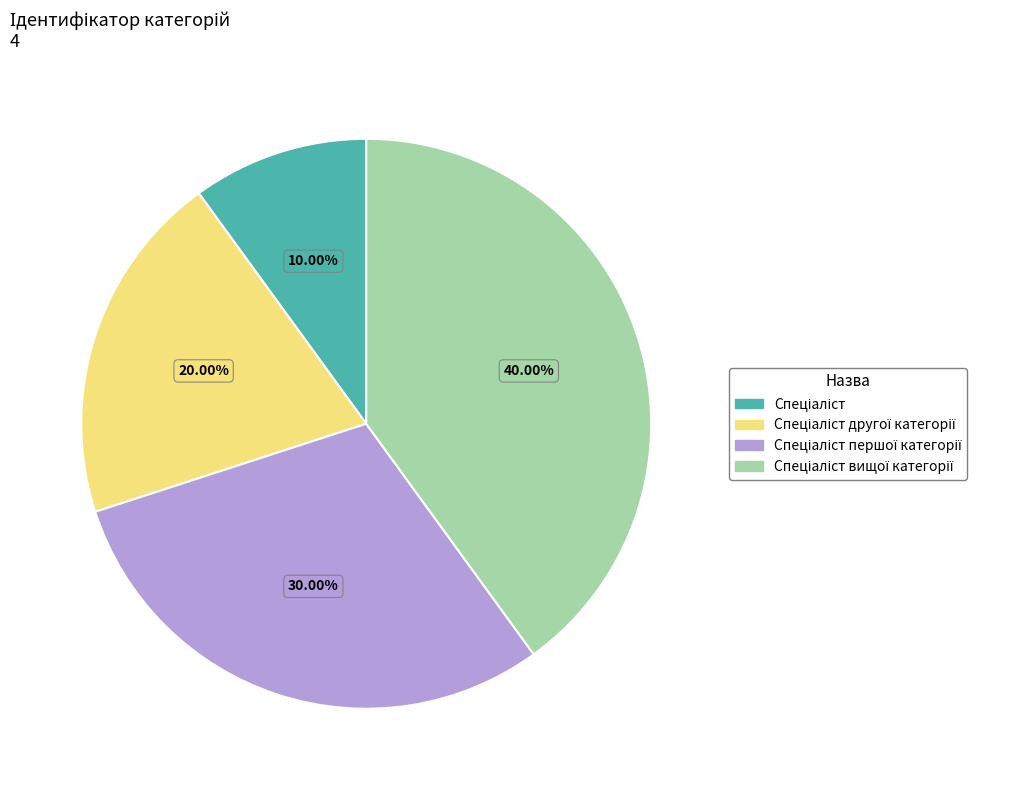

To the nearest percent, what is the average slice percentage?

25%